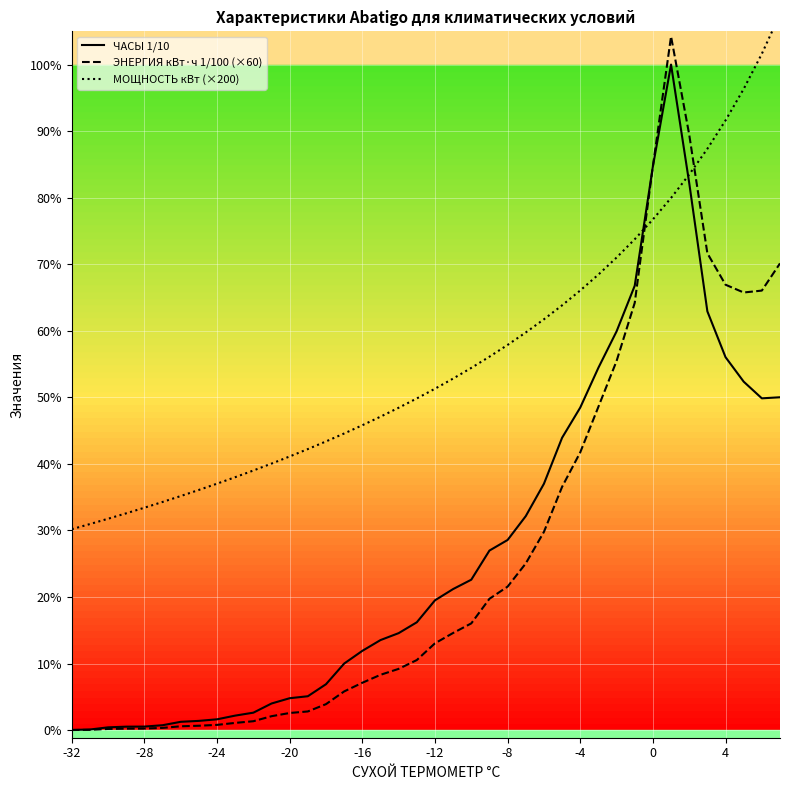

Which series ends up on top after the final intersection of ЭНЕРГИЯ кВт·ч 1/100 (×60) and МОЩНОСТЬ кВт (×200)?

МОЩНОСТЬ кВт (×200)